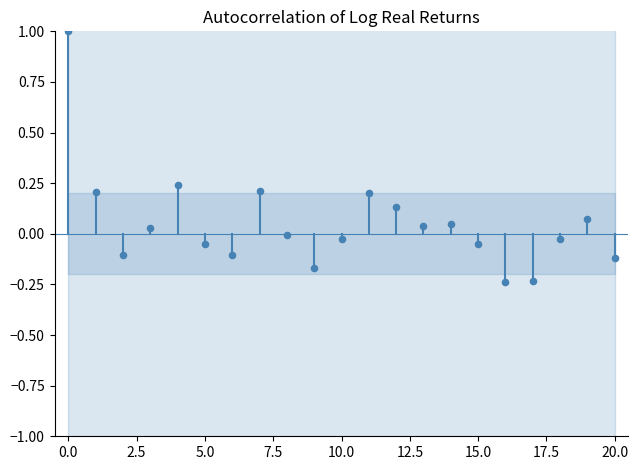

What is the range of Y values (max minus min)?

1.2